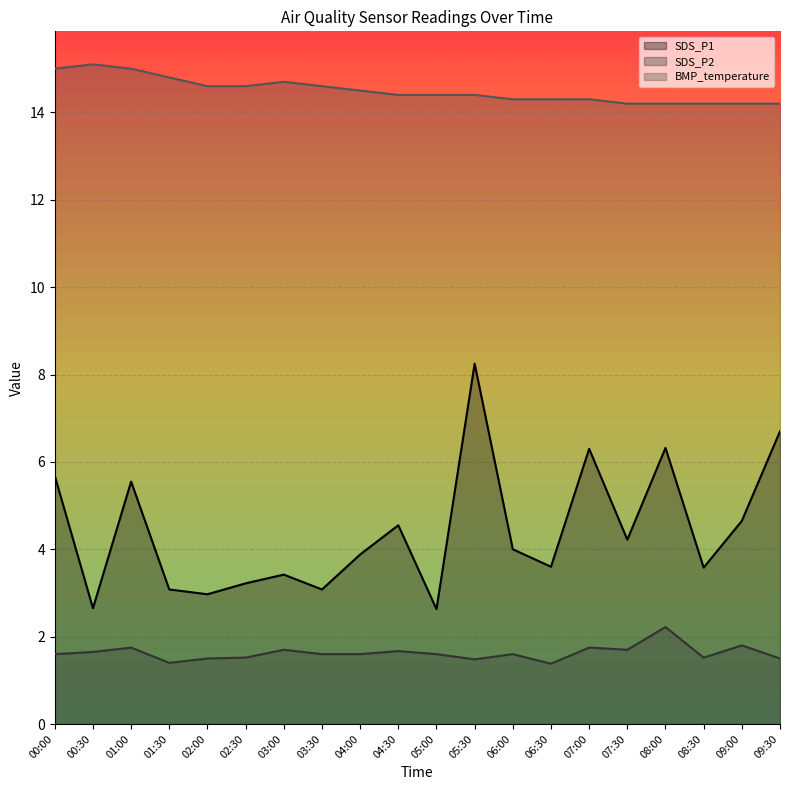

Read the SDS_P1 value at 05:30.

8.2